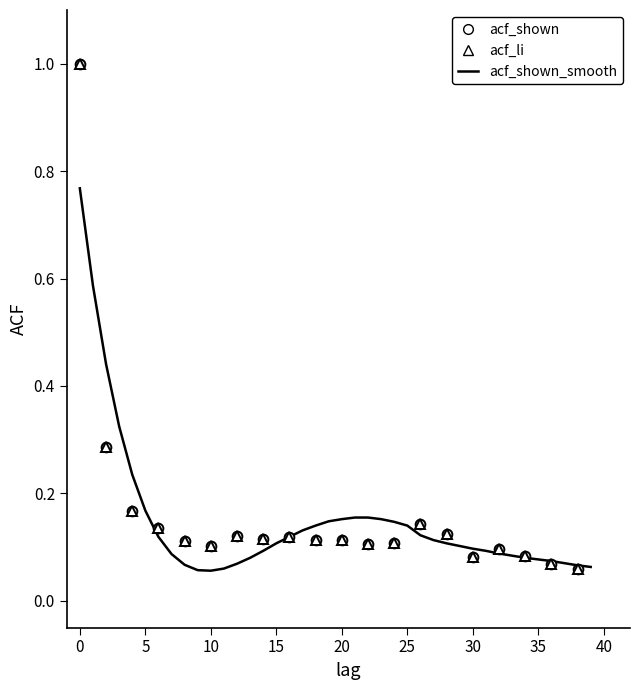

Is it true that acf_shown equals 0.1 at 36?

True